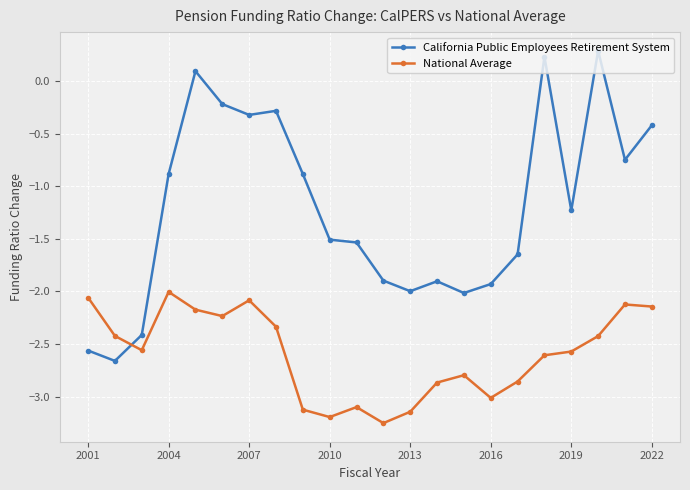

True or false: California Public Employees Retirement System has more than 1 points higher than both neighbors.

True